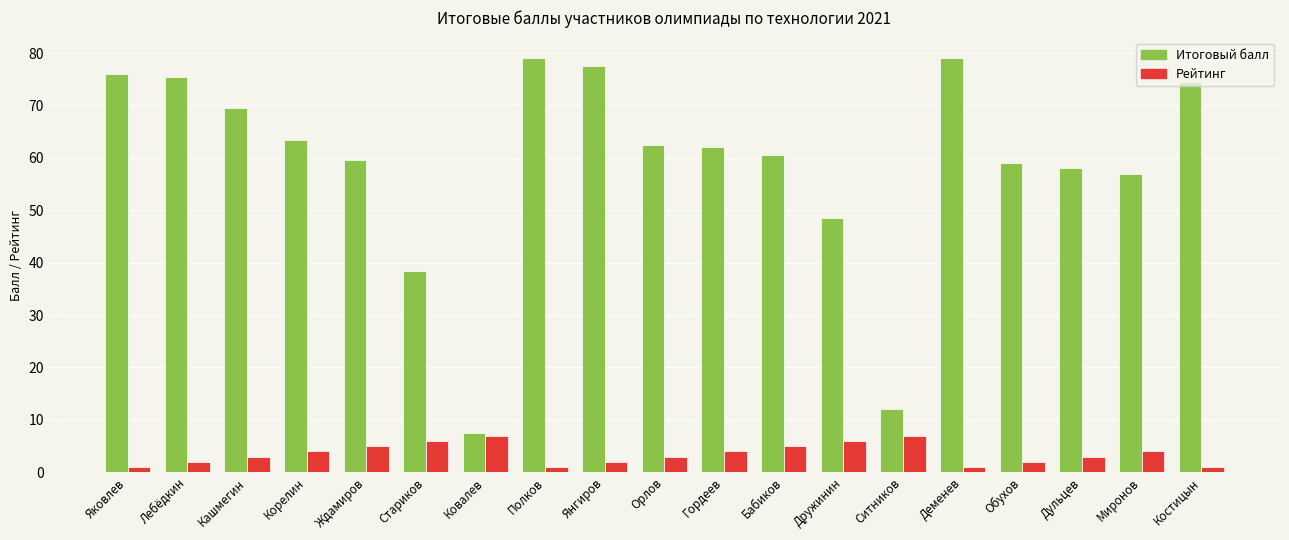

What is the spread (max minus min) of values at Стариков?

32.5